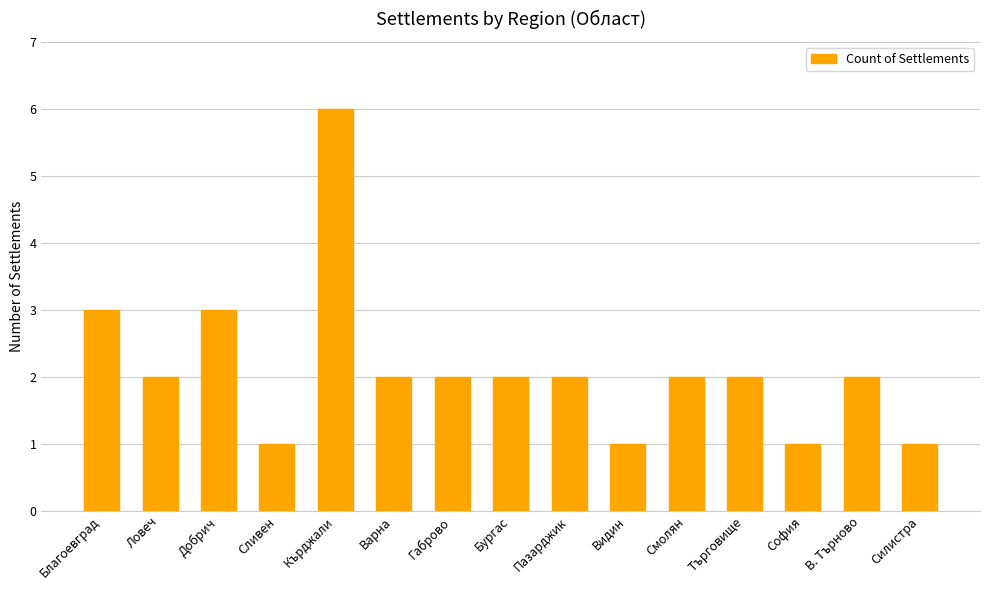

What is the change in value from Кърджали to Търговище?

-4